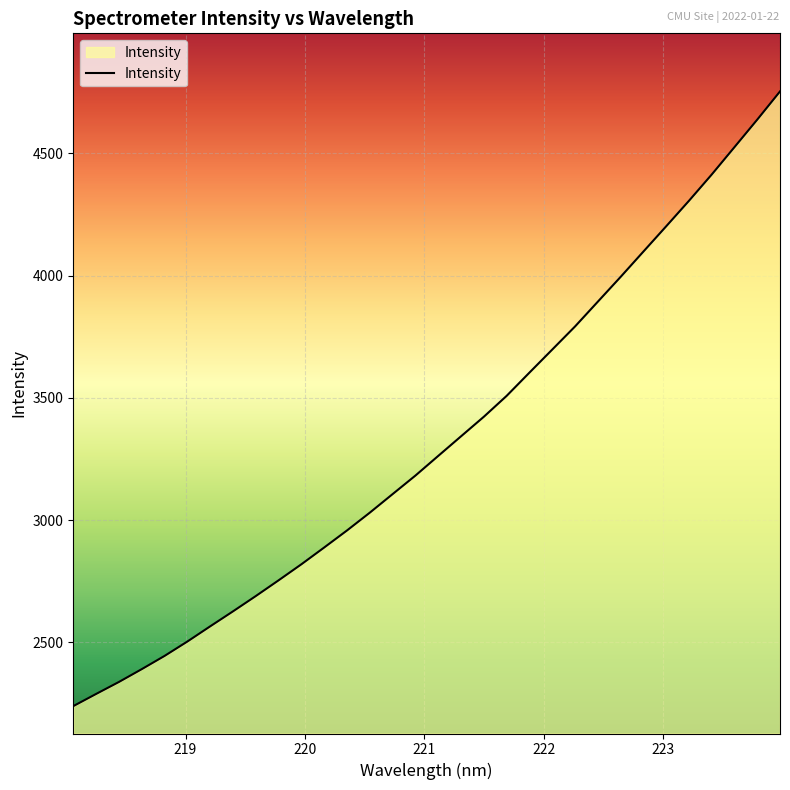

Reading right to left, what are all the values shown in this chart?

4752.9	4637.5	4525.1	4413.0	4305.4	4201.2	4097.8	3994.3	3893.0	3791.7	3697.2	3603.0	3508.0	3422.6	3342.6	3262.5	3182.1	3106.4	3030.5	2957.6	2888.0	2819.4	2753.7	2689.3	2626.7	2565.4	2503.2	2444.4	2390.2	2337.8	2288.8	2239.0